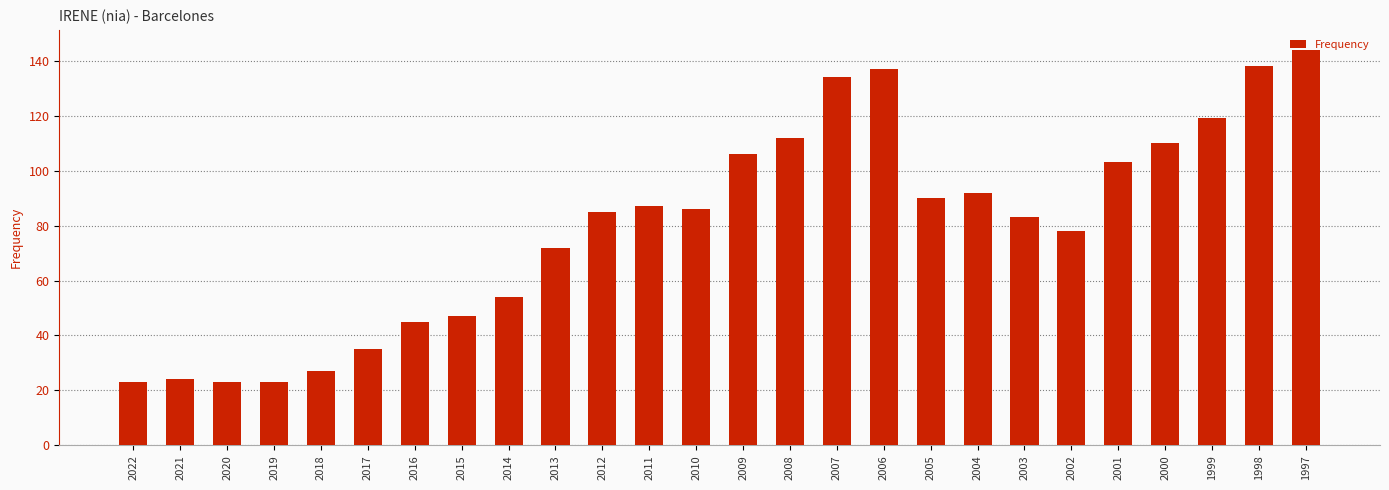

Are the bars horizontal?

No